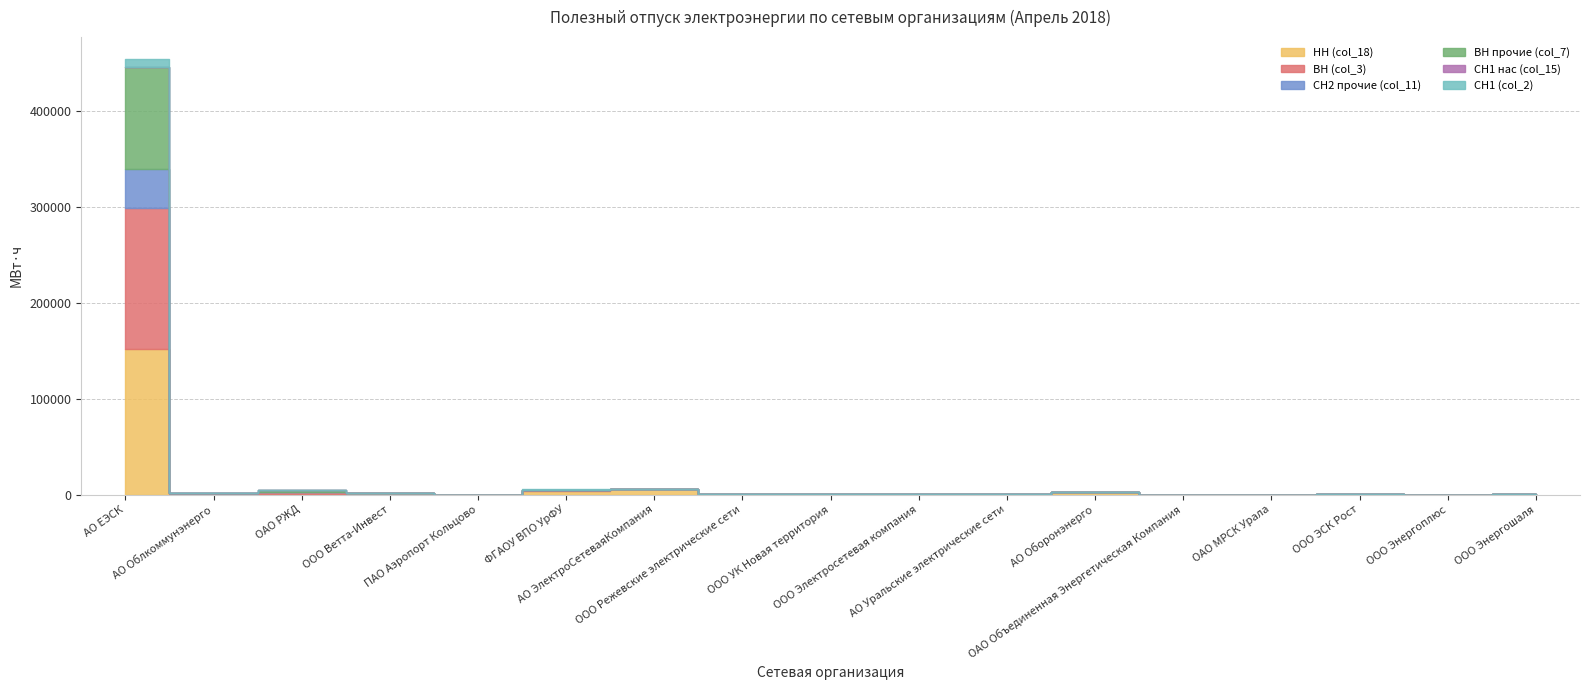

Reading right to left, list all the values displayed in this chart.

НН (col_18): 848.0	0.0	170.6	0.0	1.6	2320.3	219.0	354.4	736.4	419.5	5539.4	4121.1	22.7	1254.8	823.7	1141.5	152244.1
ВН (col_3): 0.0	0.0	0.0	41.4	0.0	0.8	0.0	0.0	0.0	0.0	56.0	524.1	0.0	129.5	1819.8	95.0	146936.5
СН2 прочие (col_11): 0.0	0.0	0.0	41.4	0.0	0.8	0.0	0.0	0.0	0.0	17.4	524.1	0.0	65.8	125.2	95.0	40679.1
ВН прочие (col_7): 0.0	0.0	0.0	0.0	0.0	0.0	0.0	0.0	0.0	0.0	0.0	0.0	0.0	63.6	1694.6	0.0	105890.2
СН1 нас (col_15): 0.0	0.0	0.0	0.0	0.0	0.0	0.0	0.0	0.0	0.0	0.0	0.0	0.0	0.0	0.0	0.0	78.4
СН1 (col_2): 0.0	0.0	0.0	0.0	0.0	0.0	0.0	0.8	-27.7	0.0	0.0	290.9	0.0	0.0	0.0	0.0	8694.7